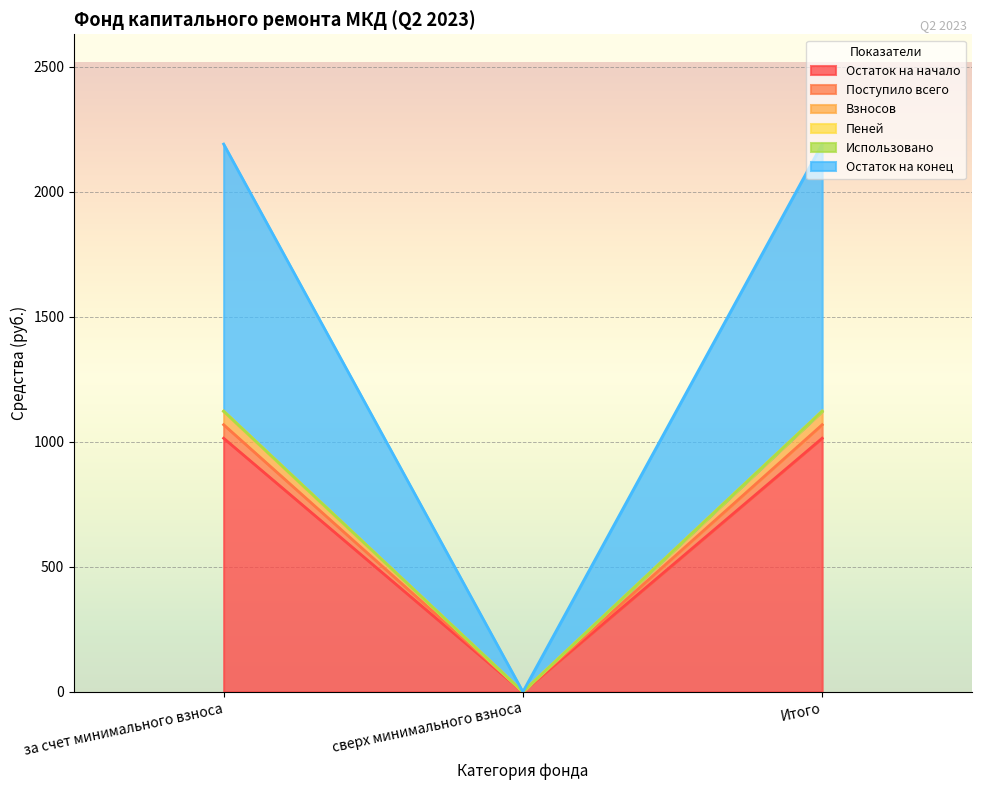

True or false: Остаток на начало has a value of 1738.7 at за счет минимального взноса.

False